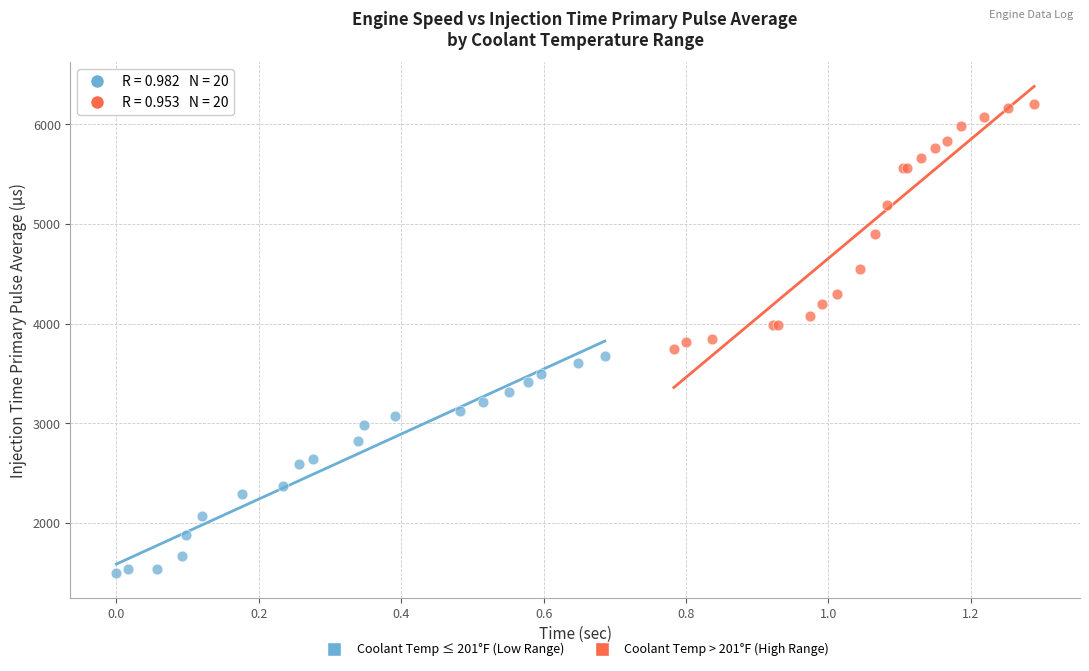

Which series reaches the maximum Y coordinate?

Coolant Temp > 201°F (High Range)